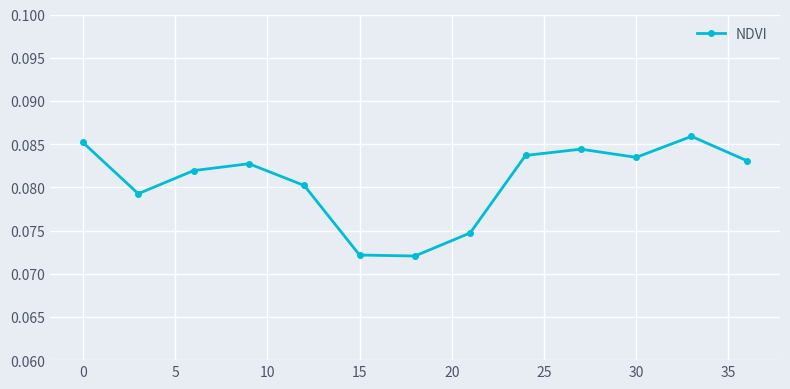

What is the sum of all values?

1.0